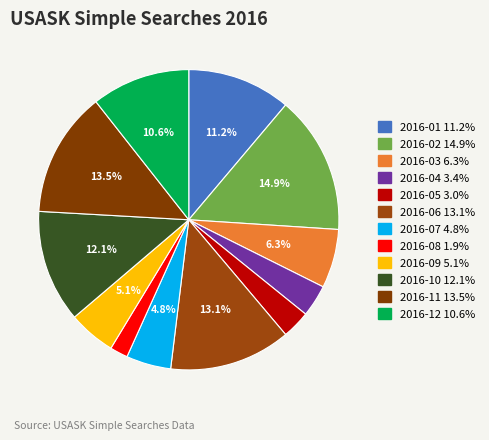

Count the number of slices in the pie.

12